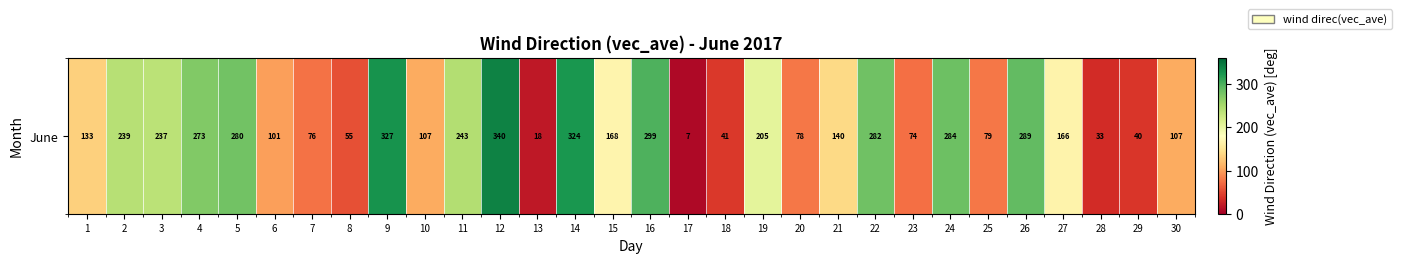

Count the number of categories in the chart.

30